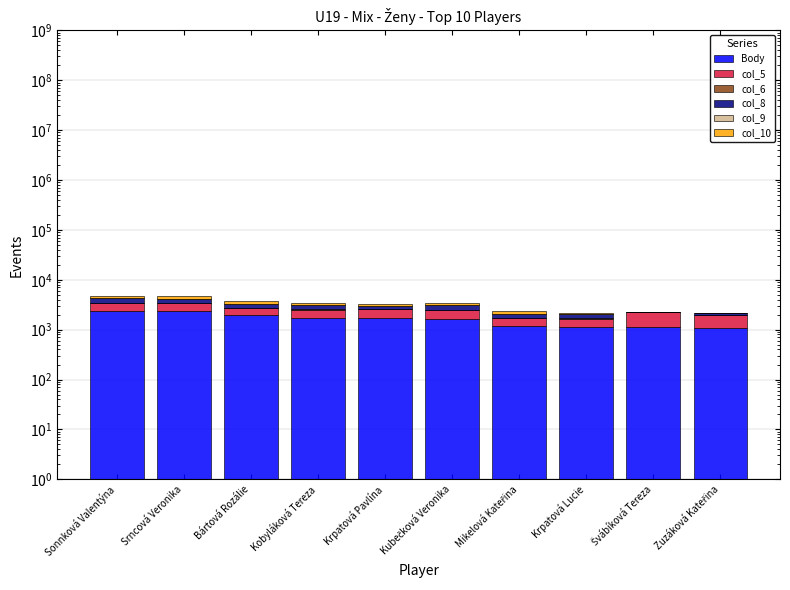

At which label does col_9 first exceed 21?

Sonnková Valentýna